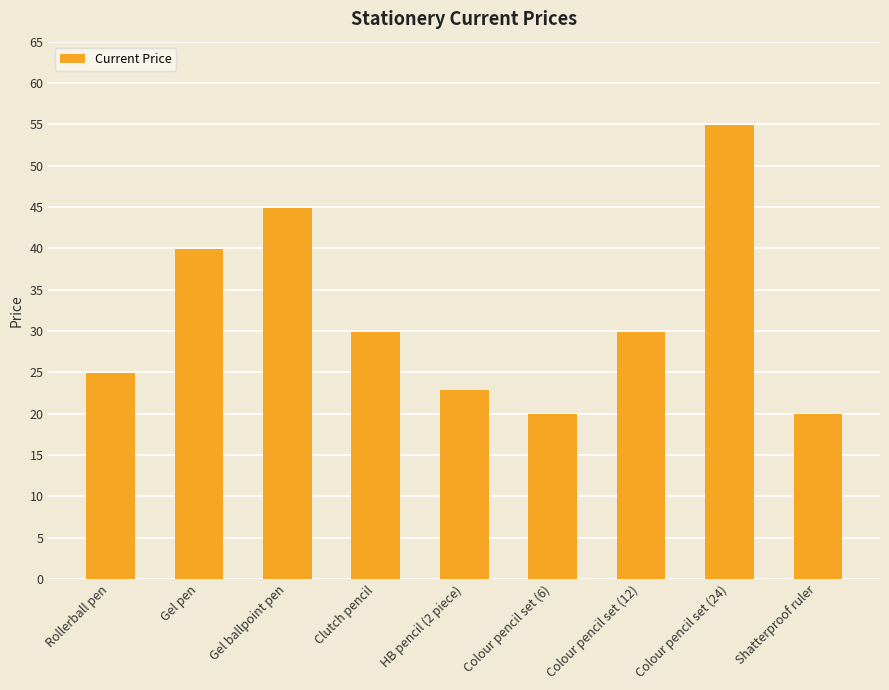

Between Gel ballpoint pen and Gel pen, which is larger?

Gel ballpoint pen